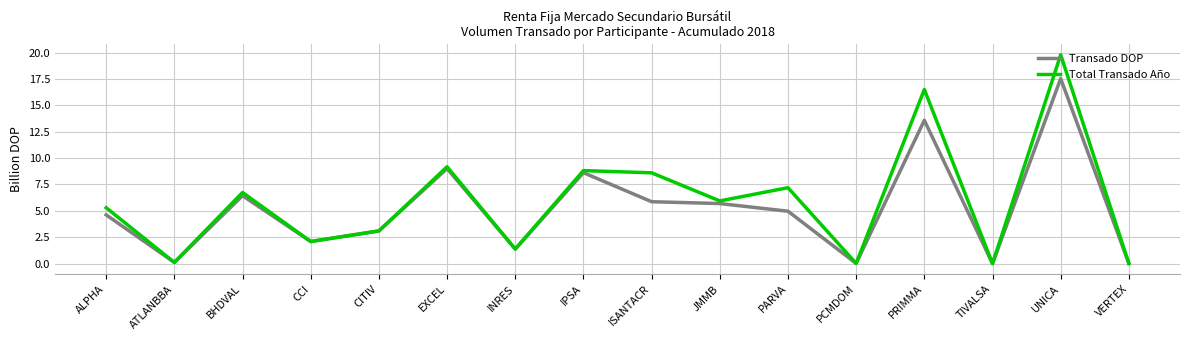

Where does the Transado DOP series first go above 4?

ALPHA